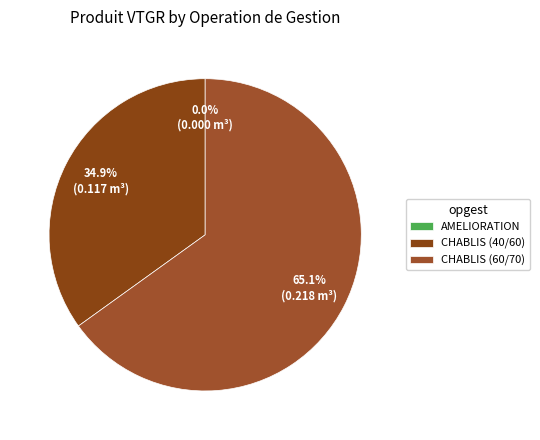

The AMELIORATION slice represents 7% of the pie. True or false?

False